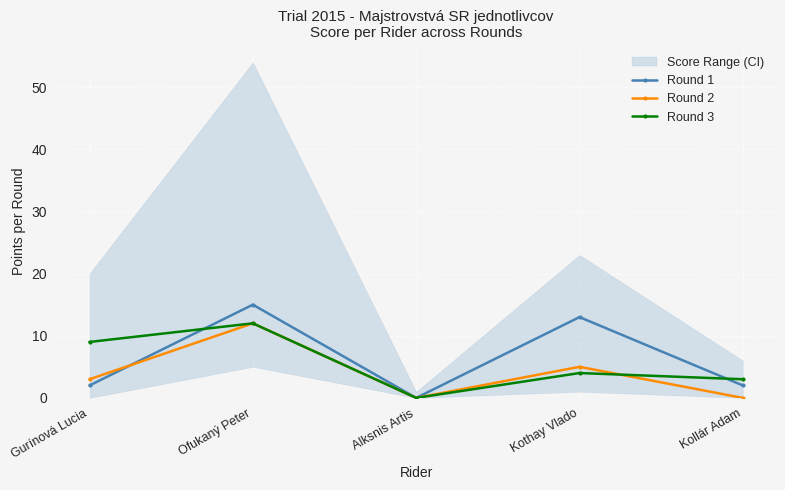

What is the average value of the Round 3 series?

6